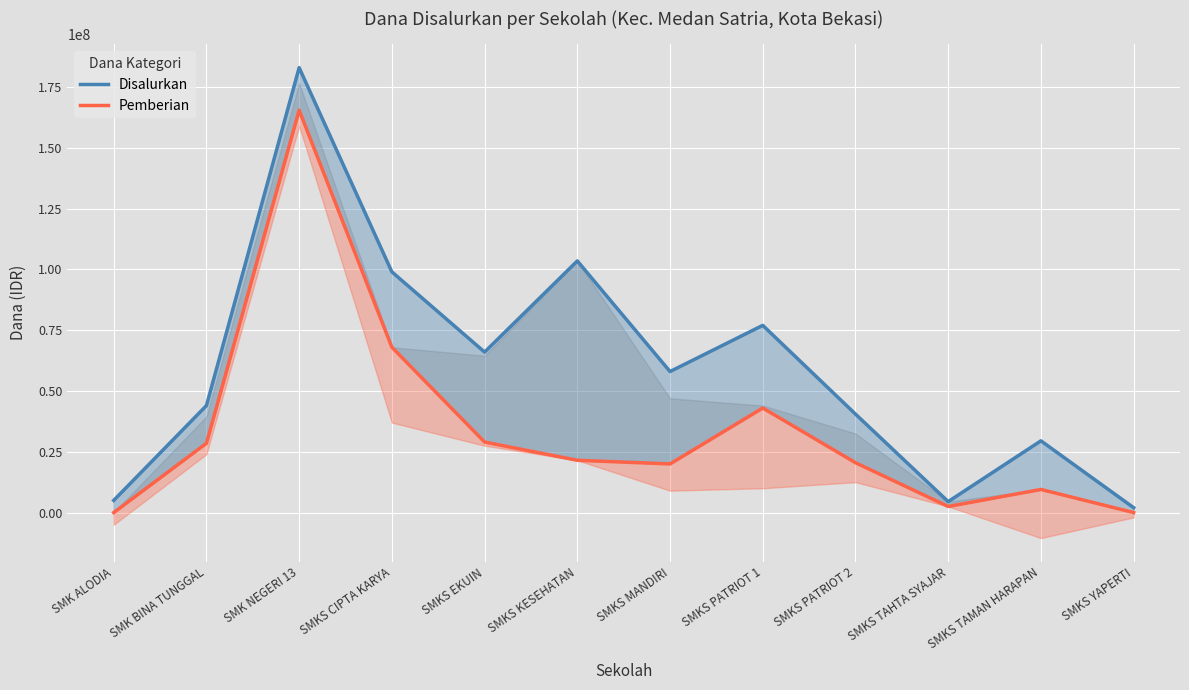

Rank the categories by Disalurkan value from highest to lowest.

SMK NEGERI 13, SMKS KESEHATAN, SMKS CIPTA KARYA, SMKS PATRIOT 1, SMKS EKUIN, SMKS MANDIRI, SMK BINA TUNGGAL, SMKS PATRIOT 2, SMKS TAMAN HARAPAN, SMK ALODIA, SMKS TAHTA SYAJAR, SMKS YAPERTI